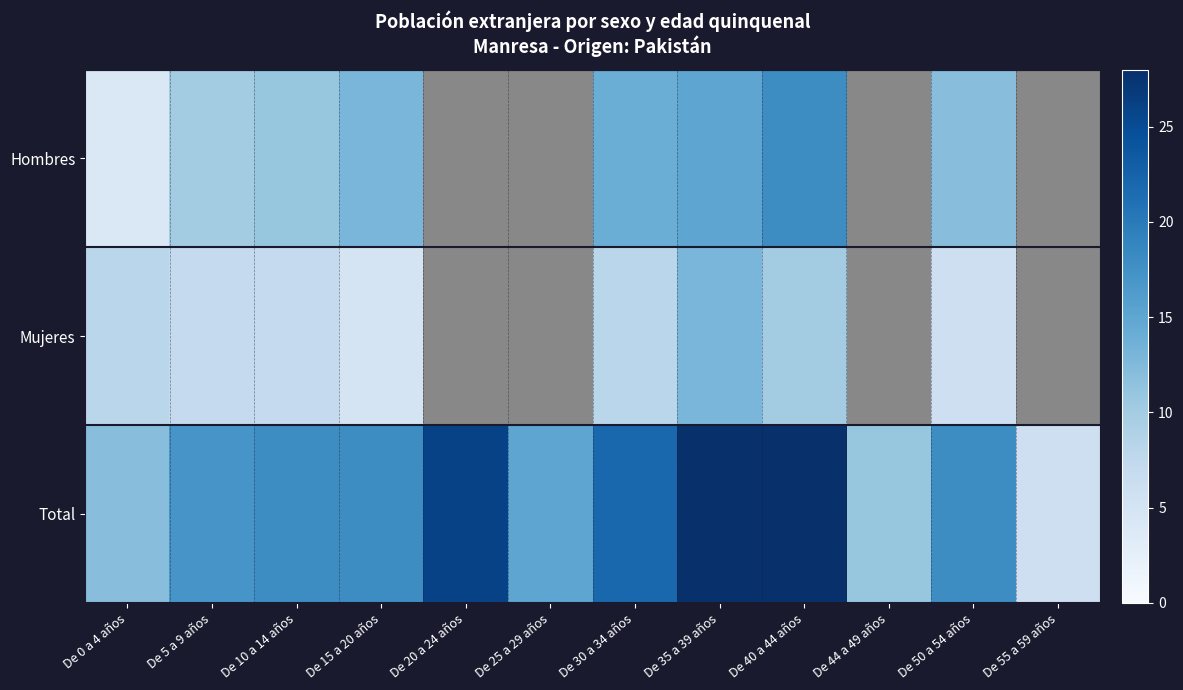

How many series are shown in this chart?

3